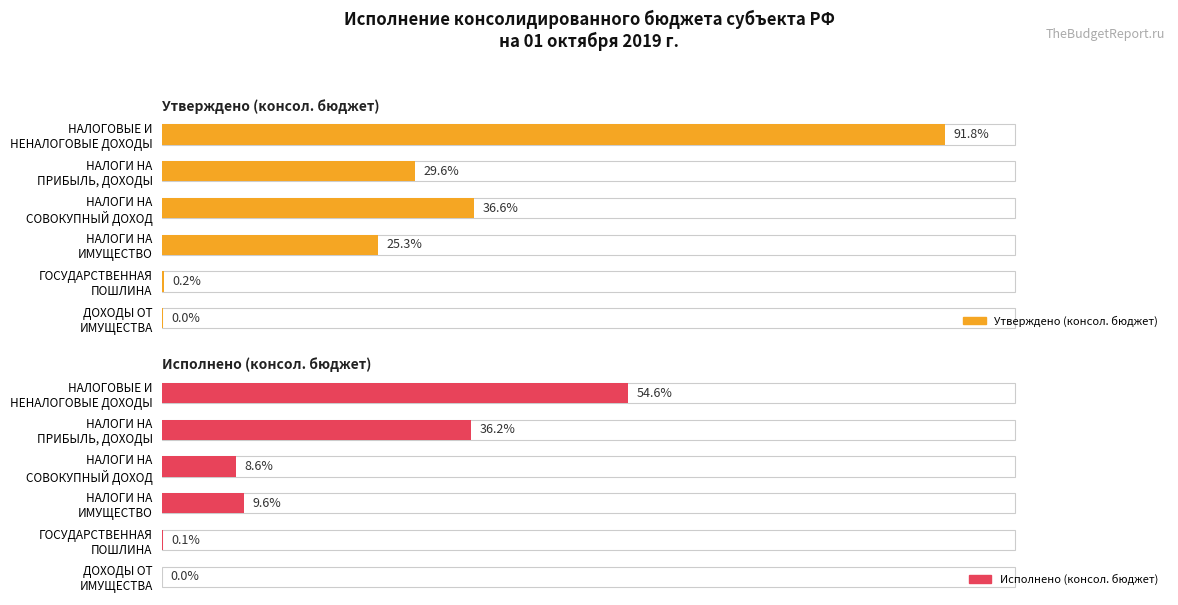

True or false: Утверждено (консол. бюджет) has a value of 6215094.8 at НАЛОГИ НА ПРИБЫЛЬ, ДОХОДЫ.

False